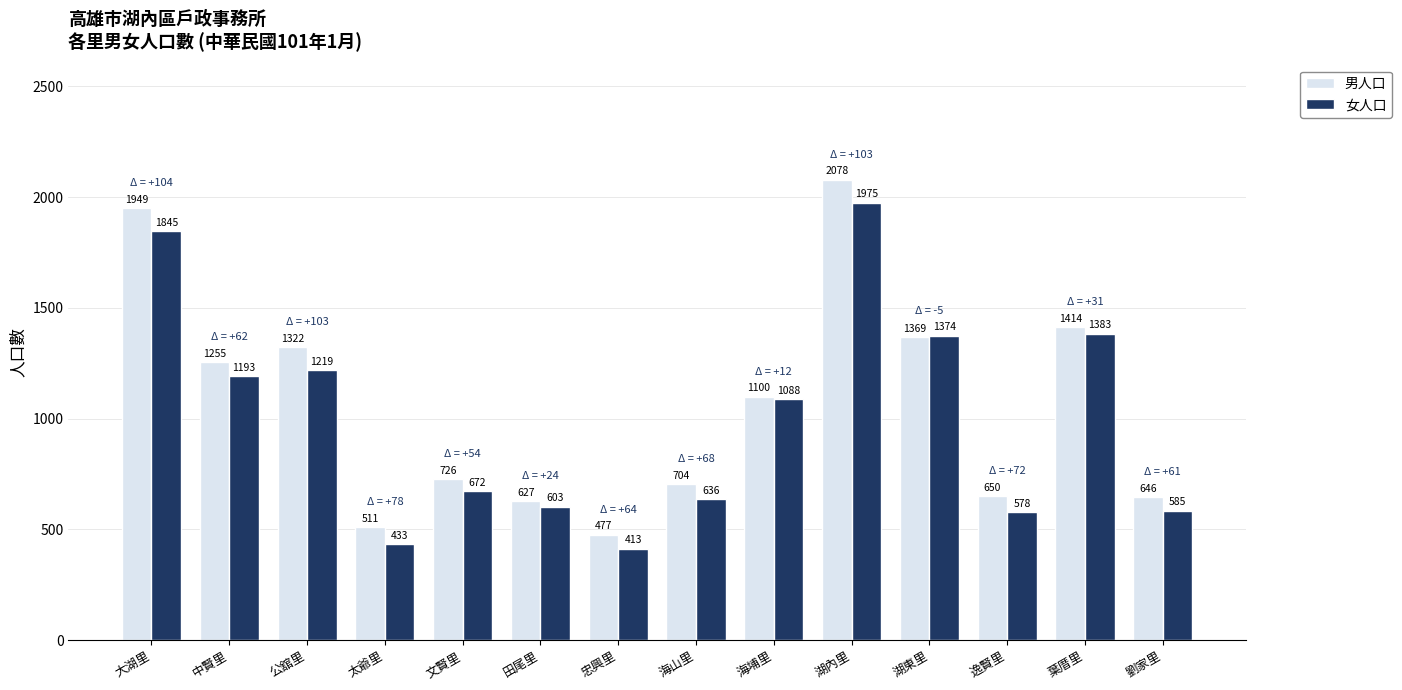

How many data points does each series have?

14